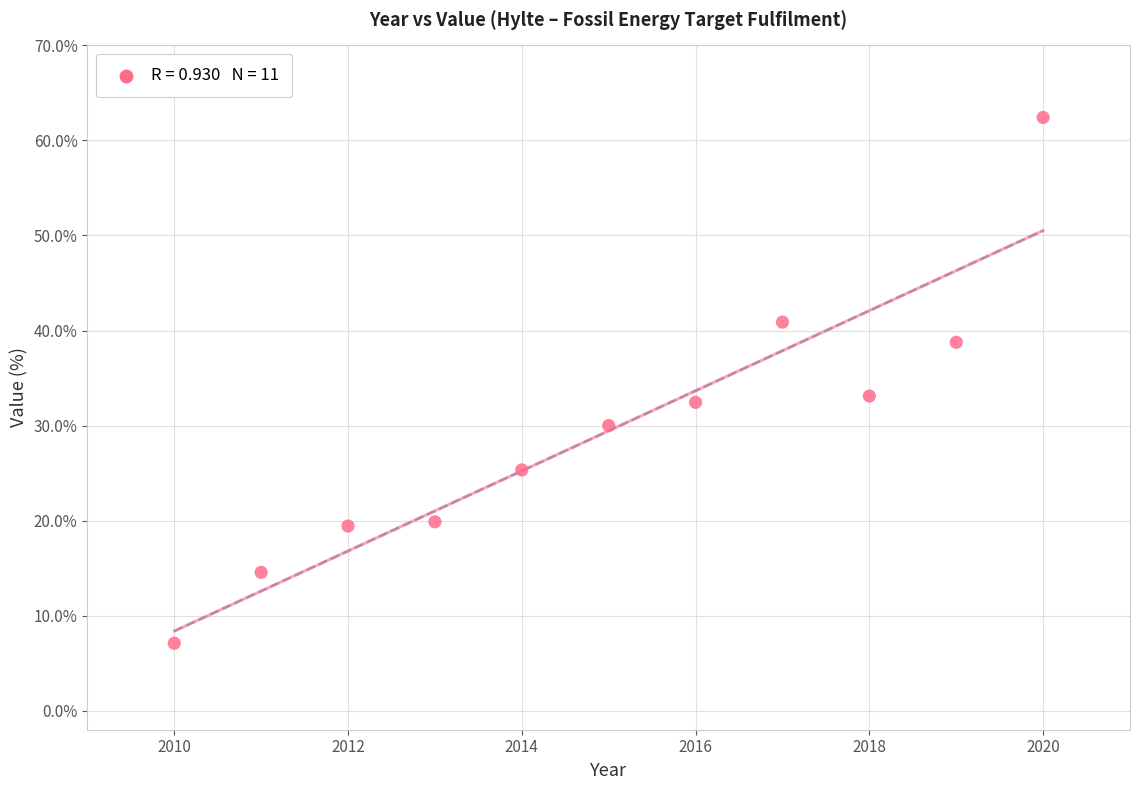

What is the range of X values (max minus min)?

10.0